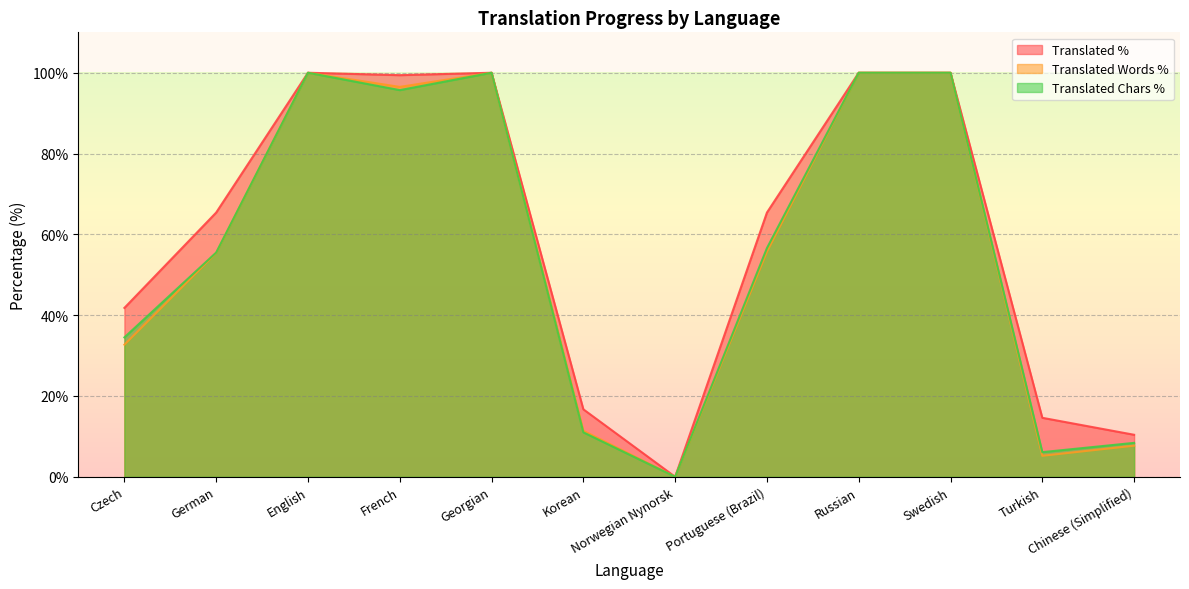

Is it true that translated_percent equals 100.0 at Russian?

True